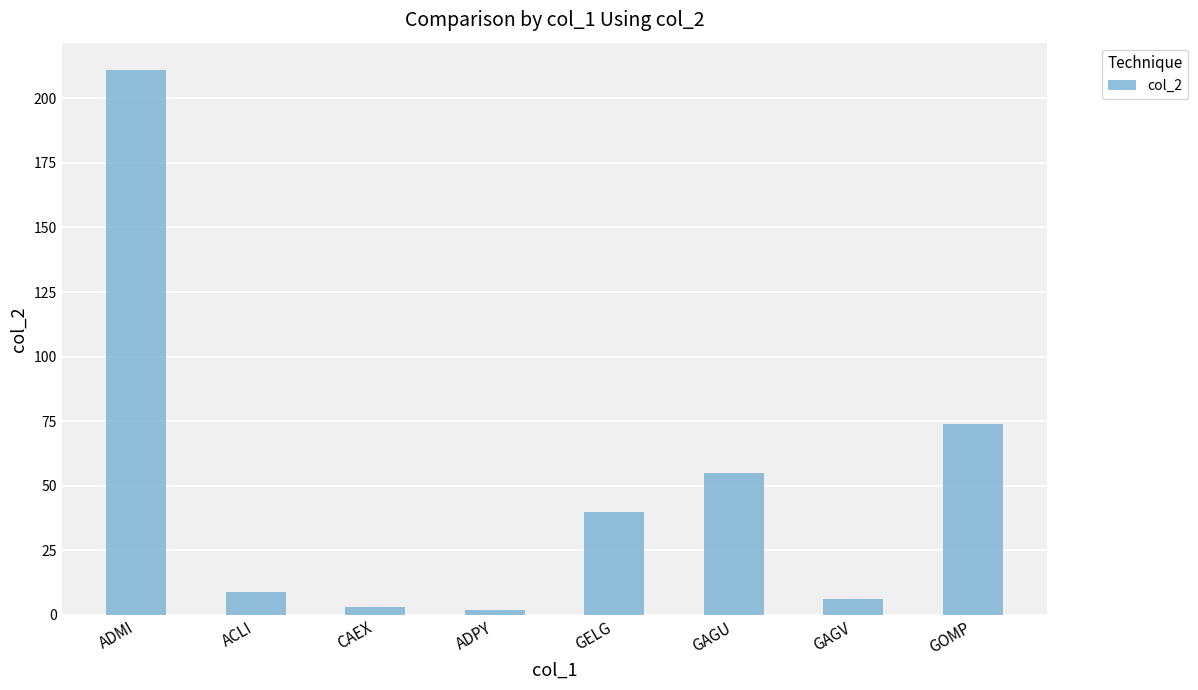

How many distinct data groups are displayed?

1